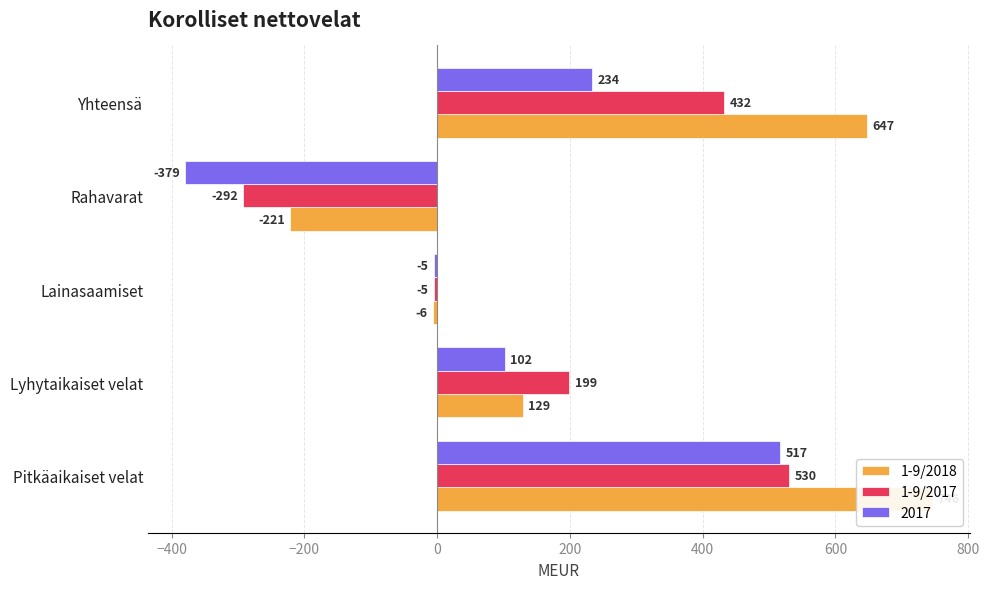

Does the chart contain any negative values?

Yes